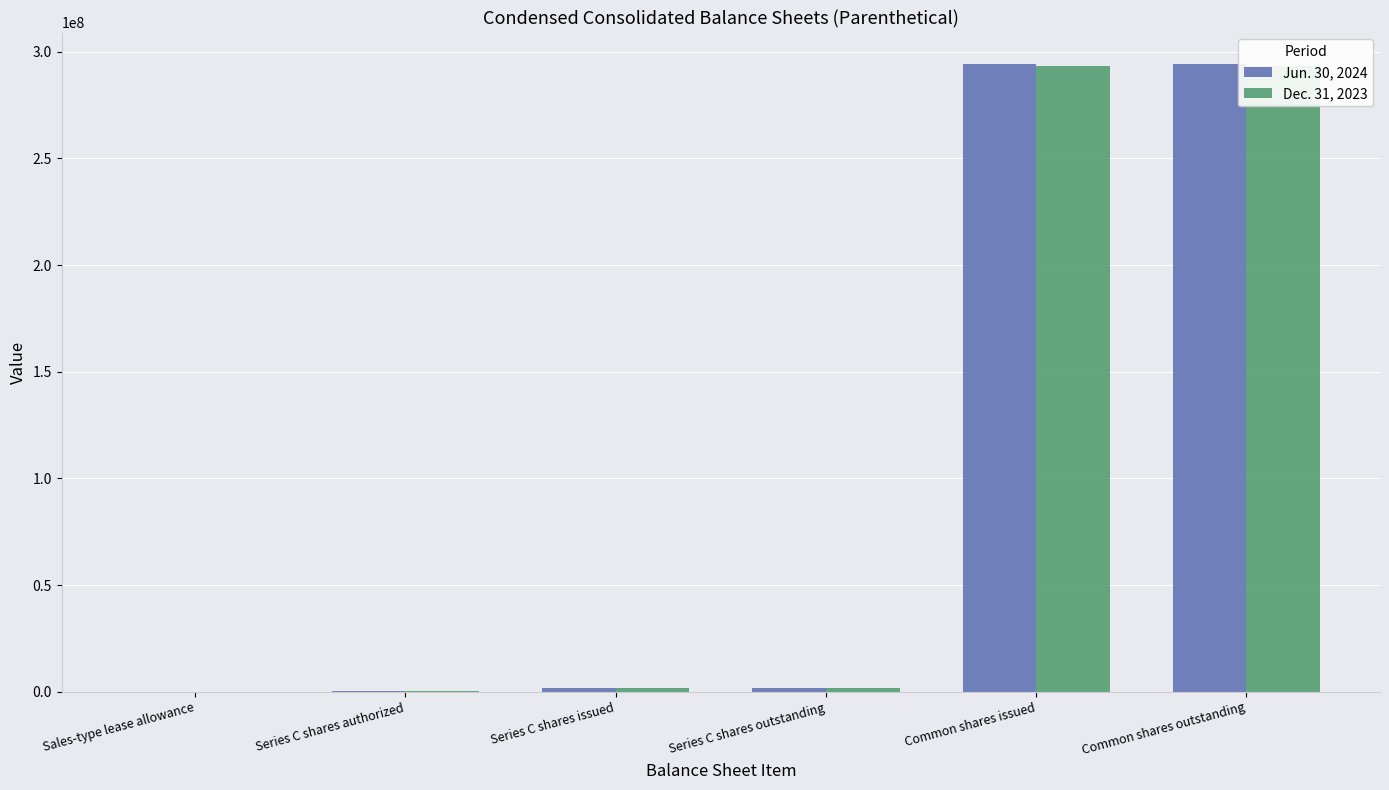

Between Series C shares issued and Common shares issued, which series saw the biggest shift?

Jun. 30, 2024